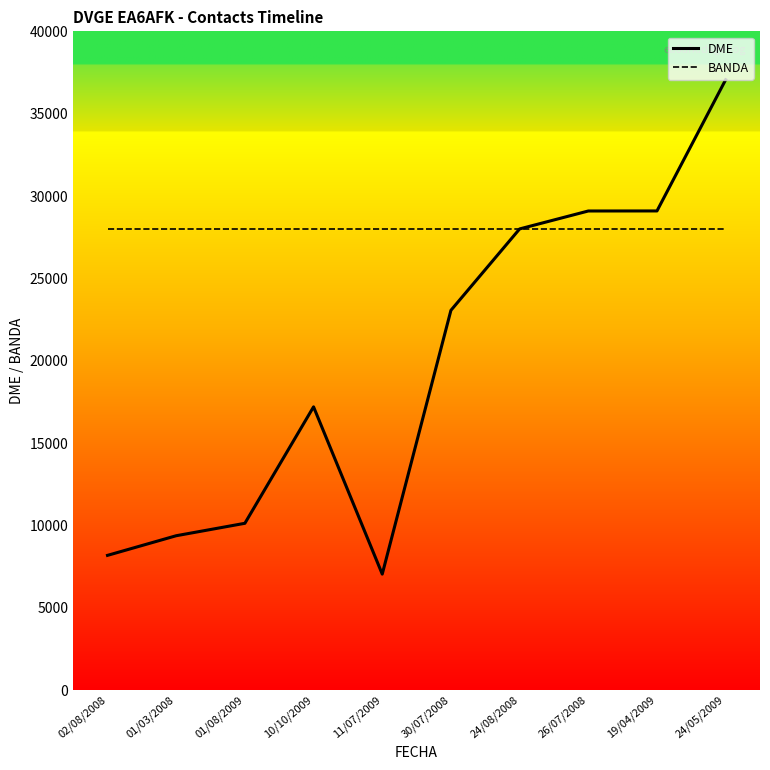

Which category has the highest value across all series?

24/05/2009